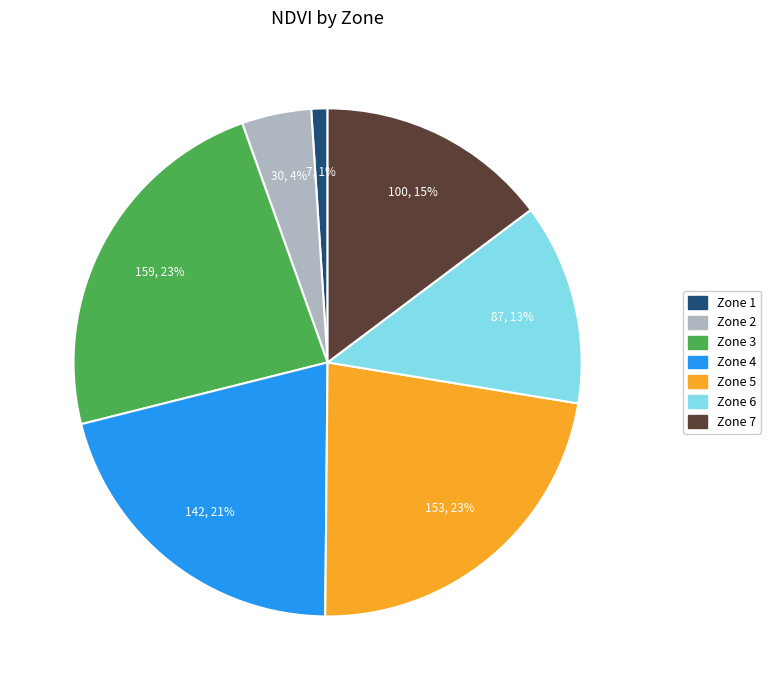

Does any single category account for the majority?

No